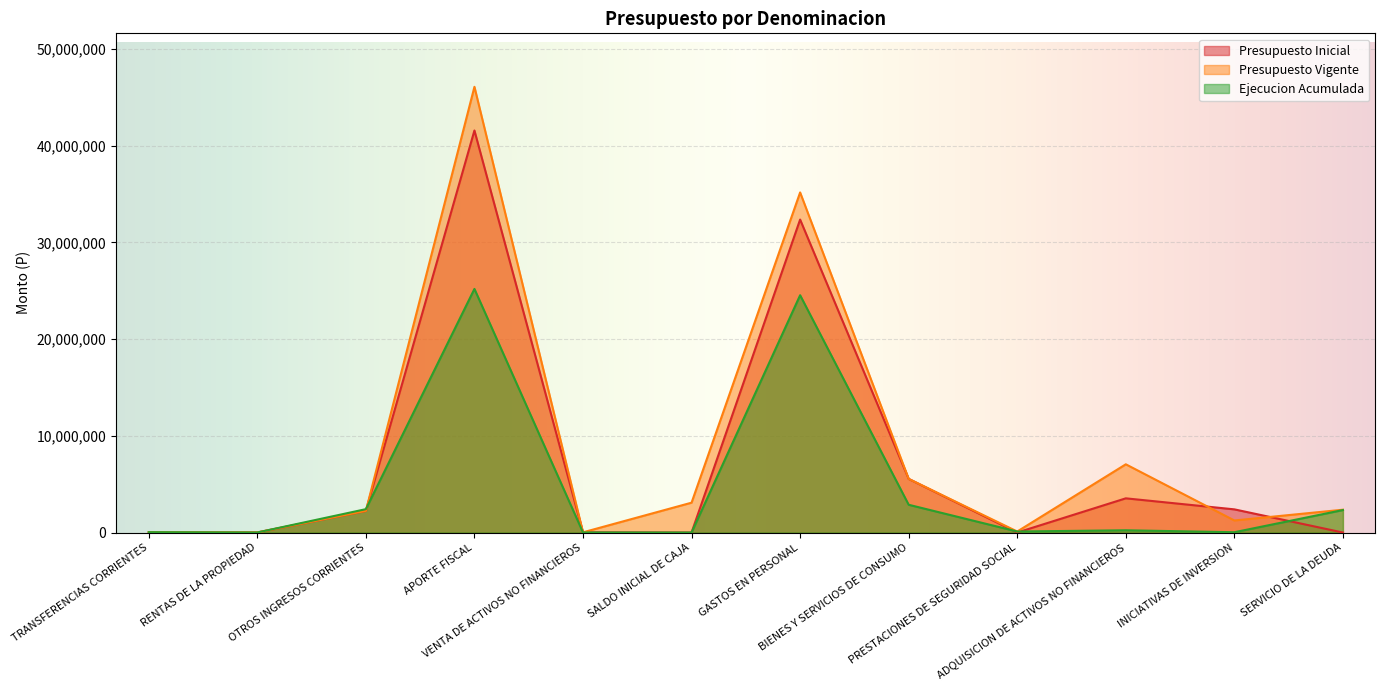

Reading right to left, what are all the values shown in this chart?

Presupuesto Inicial: 10	2395140	3535127	0	5546876	32350644	1000	21382	41557428	2239376	8611	0
Presupuesto Vigente: 2358899	1246630	7052970	105124	5546876	35155417	3086376	21382	46072447	2239376	8611	37724
Ejecucion Acumulada: 2324079	31196	233097	105123	2870018	24530029	0	8892	25182554	2416329	5798	37723